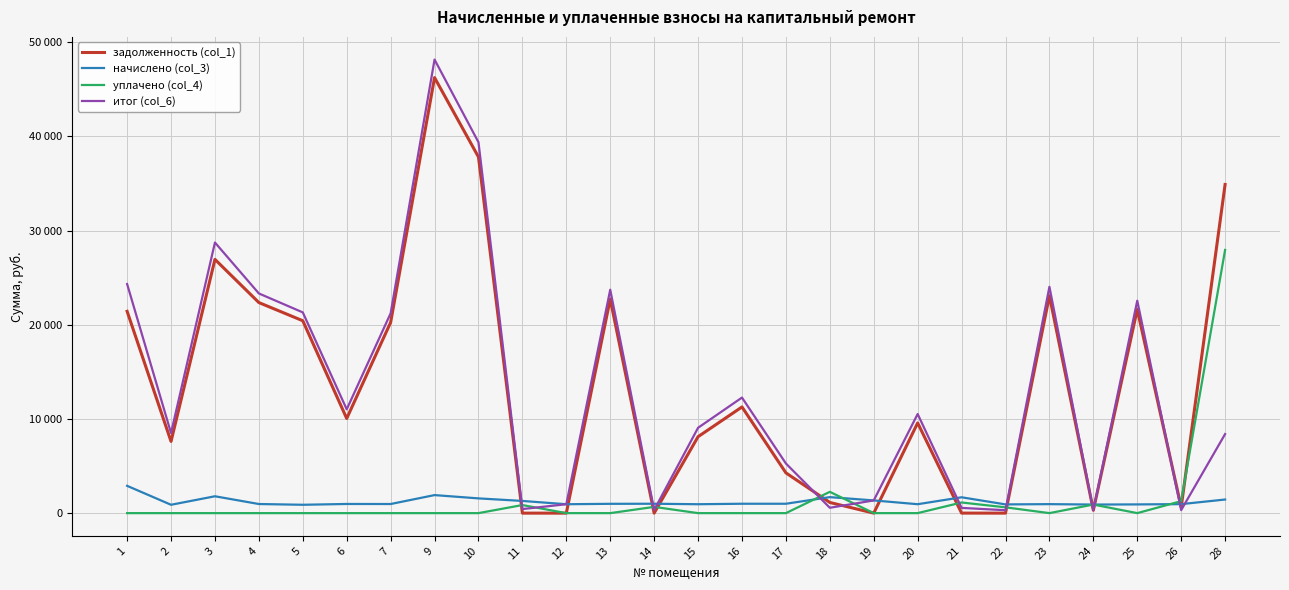

At 28, list the series in order from largest to smallest.

задолженность (col_1), уплачено (col_4), итог (col_6), начислено (col_3)